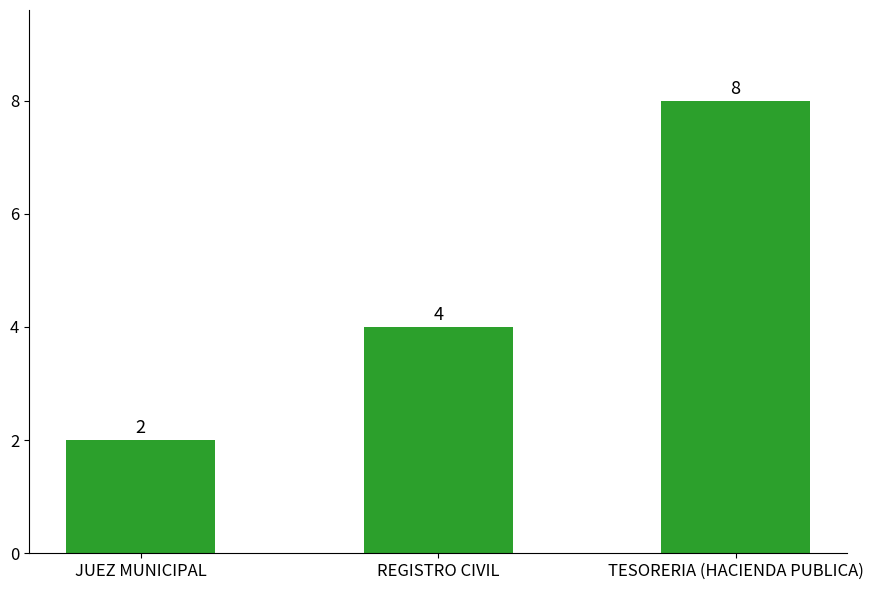

How many bars are there in total?

3